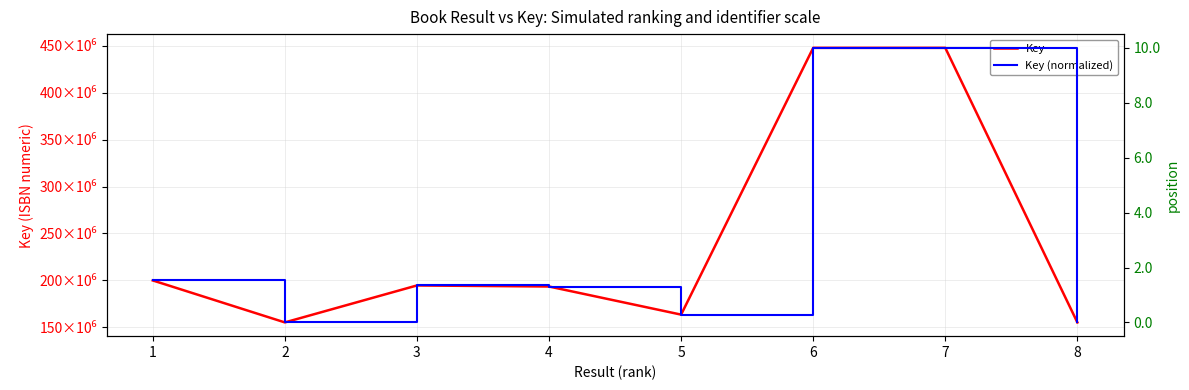

True or false: Key (normalized) and Key intersect in this chart.

False